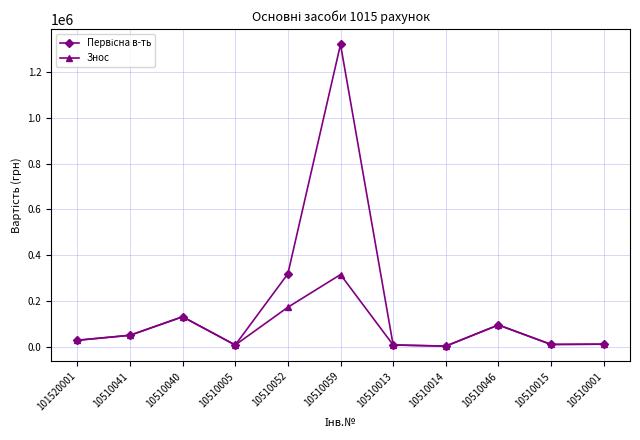

At how many categories does at least one series exceed 75308?

4